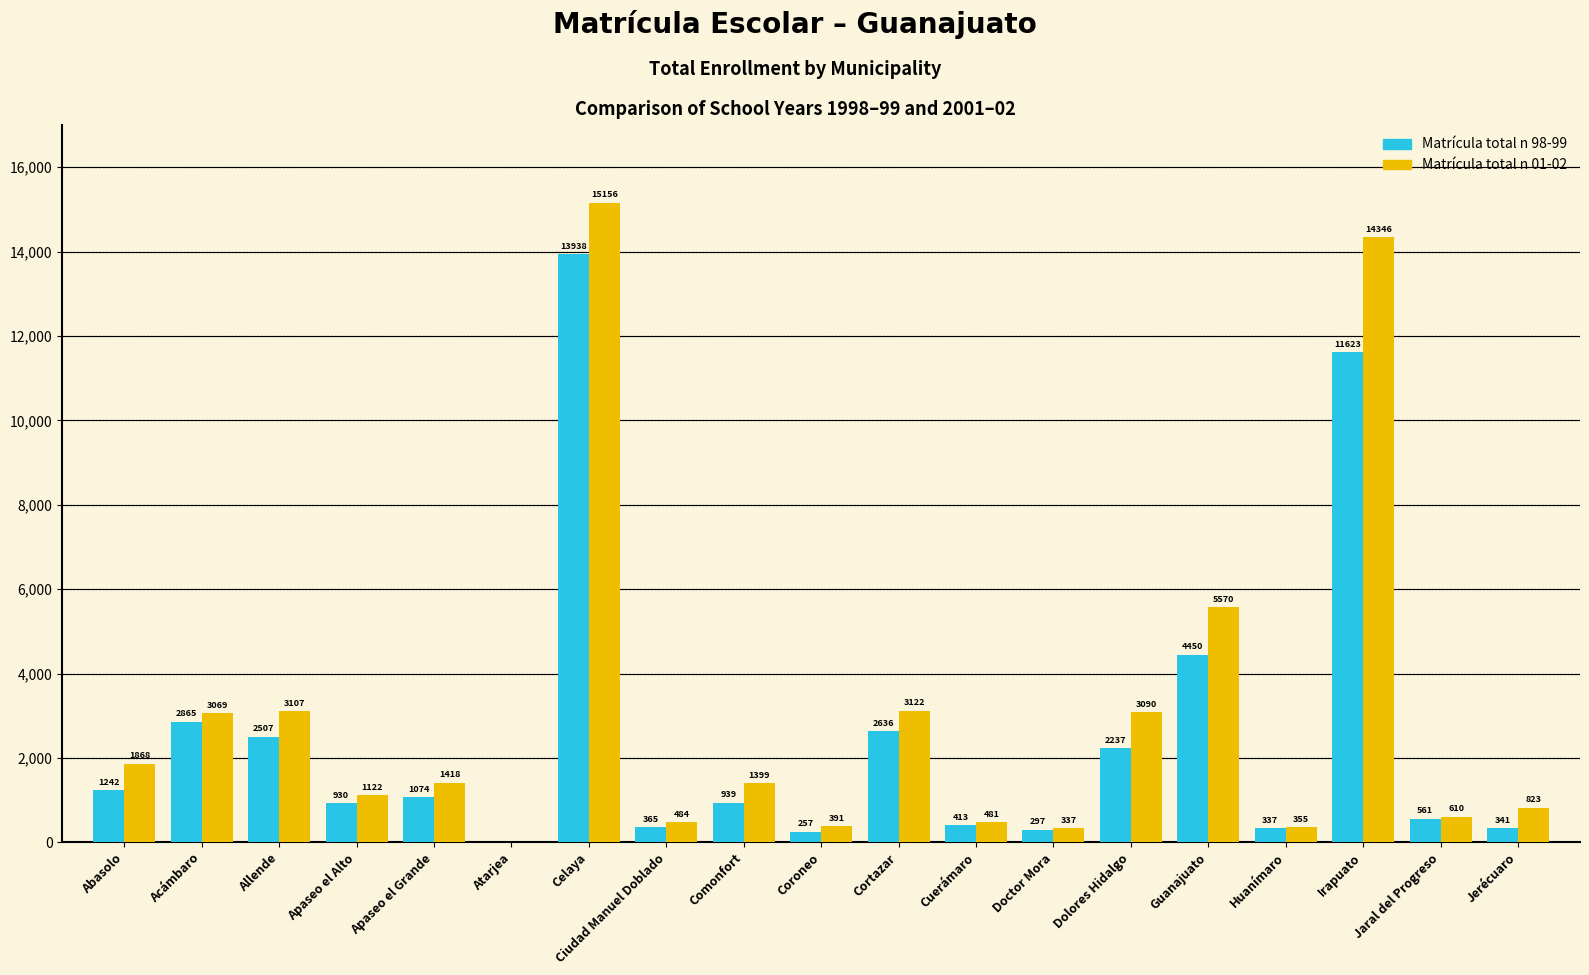

At which category is the sum across all series the highest?

Celaya